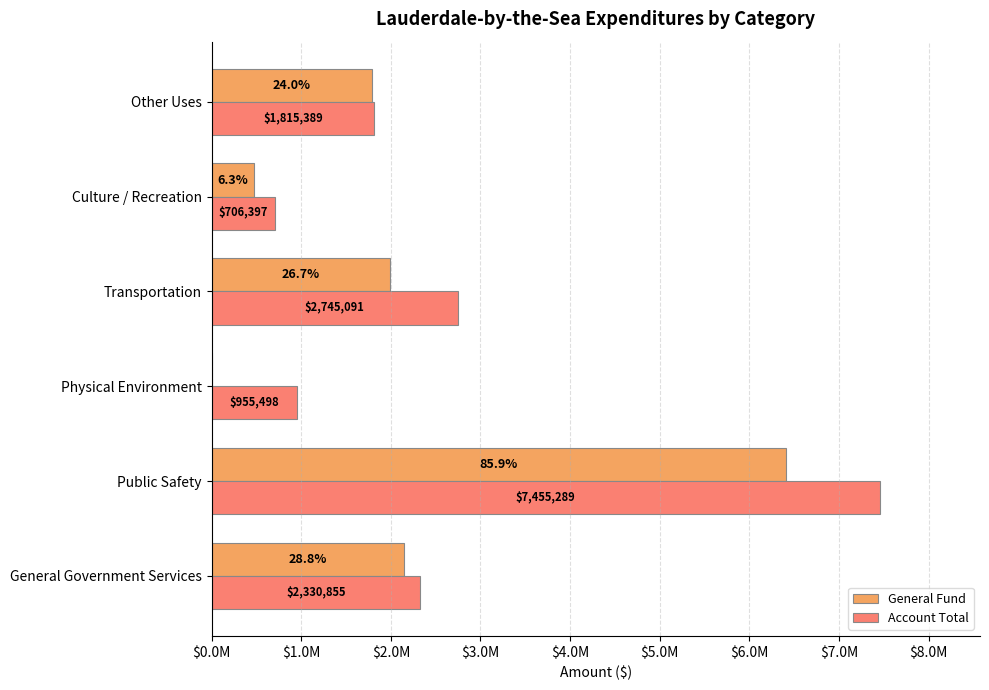

What are all the series names shown in the legend?

General Fund, Account Total